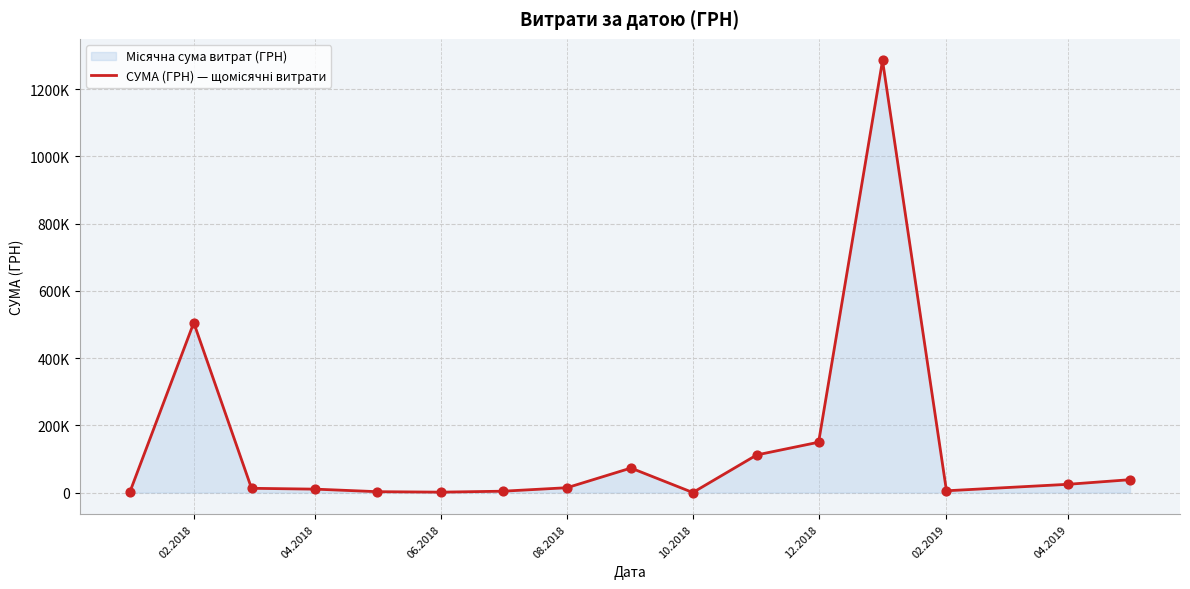

Does the chart have visible grid lines?

Yes